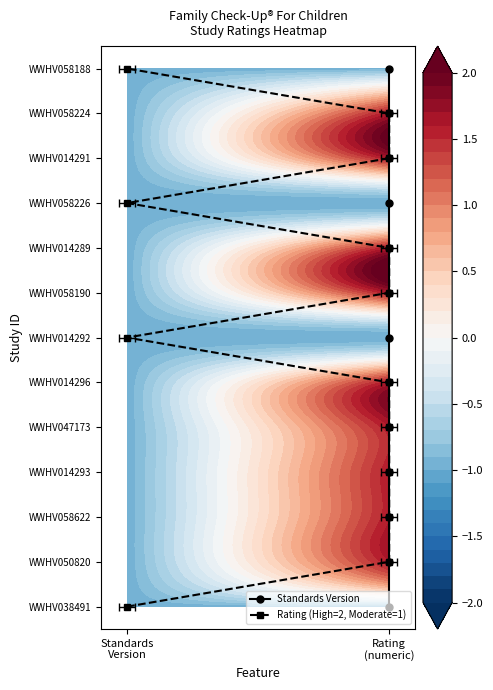

Which series has the largest range (max minus min)?

Standards Version